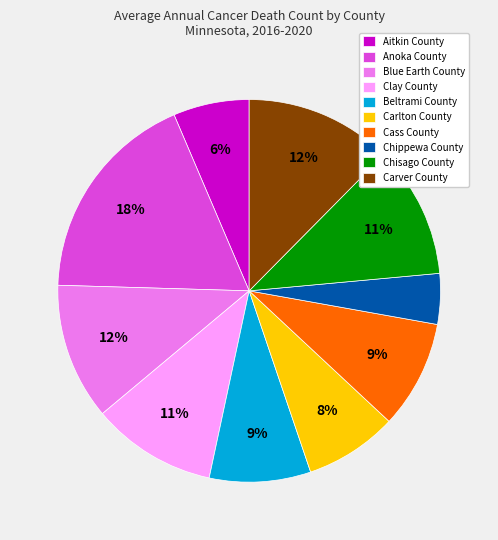

Is there any slice that represents more than half of the pie?

No